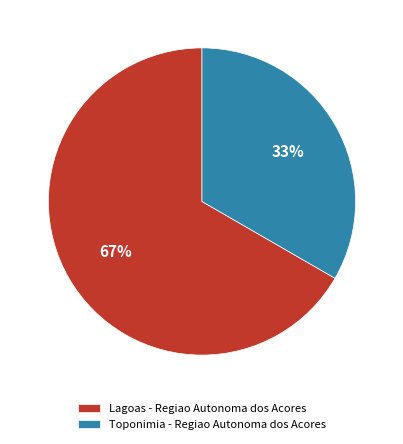

Is there a majority slice in this chart?

Yes